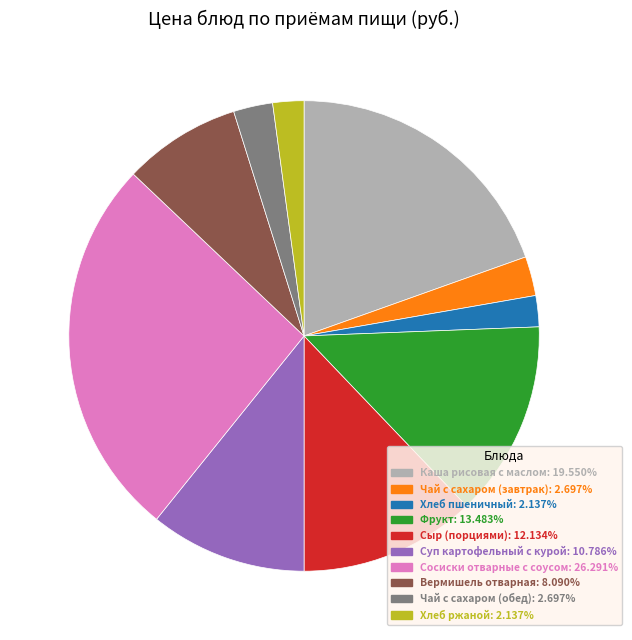

Is the sum of Суп картофельный с курой and Сосиски отварные с соусом greater than half?

No